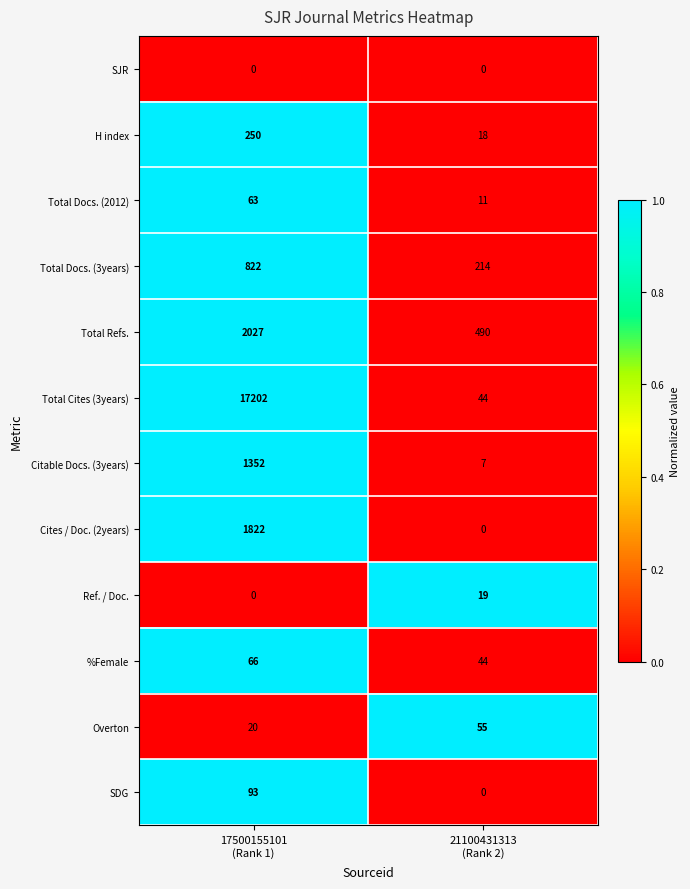

Reading left to right, what are all the values shown in this chart?

SJR: 0	0
H index: 250	18
Total Docs. (2012): 63	11
Total Docs. (3years): 822	214
Total Refs.: 2027	490
Total Cites (3years): 17202	44
Citable Docs. (3years): 1352	7
Cites / Doc. (2years): 1822	0
Ref. / Doc.: 0	19
%Female: 66	44
Overton: 20	55
SDG: 93	0